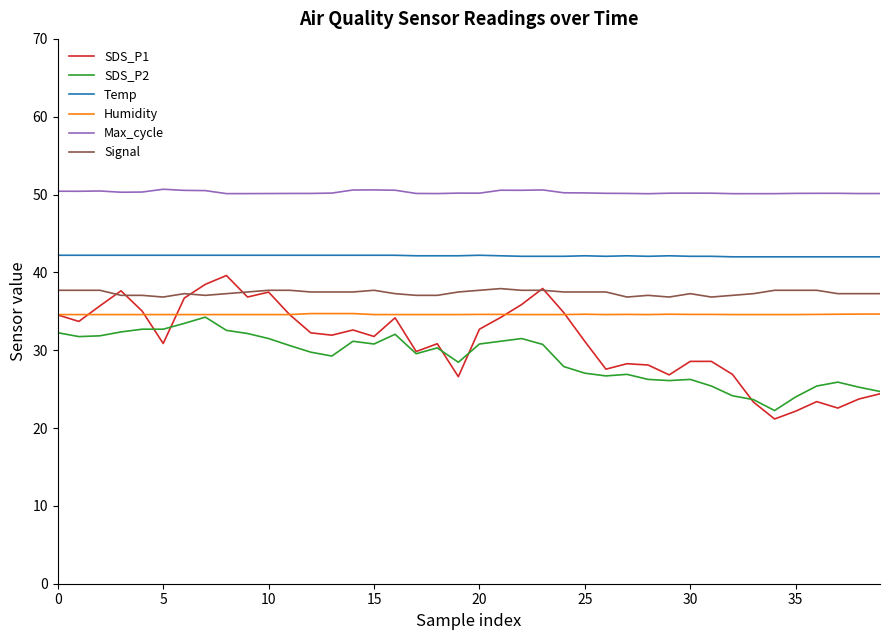

How many interior local valleys does the SDS_P1 series have?

11